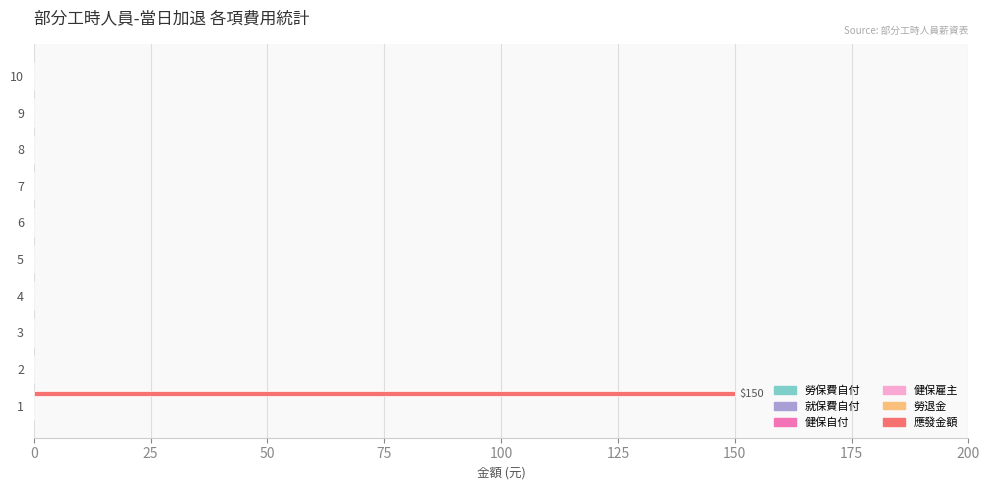

What is the maximum value shown in the chart?

150